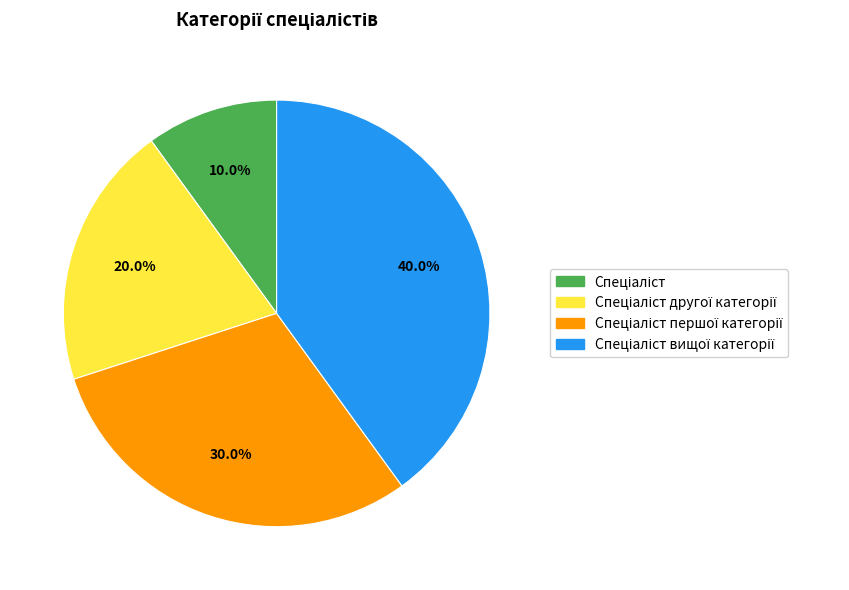

The Спеціаліст вищої категорії slice represents 48% of the pie. True or false?

False